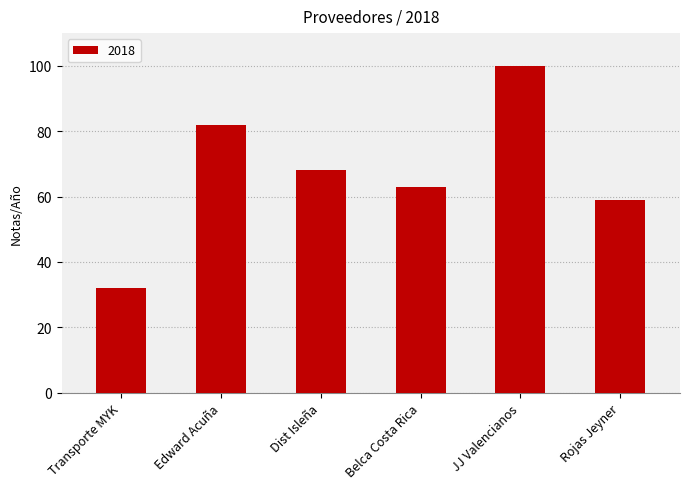

True or false: the data shows 143 at Edward Acuña.

False